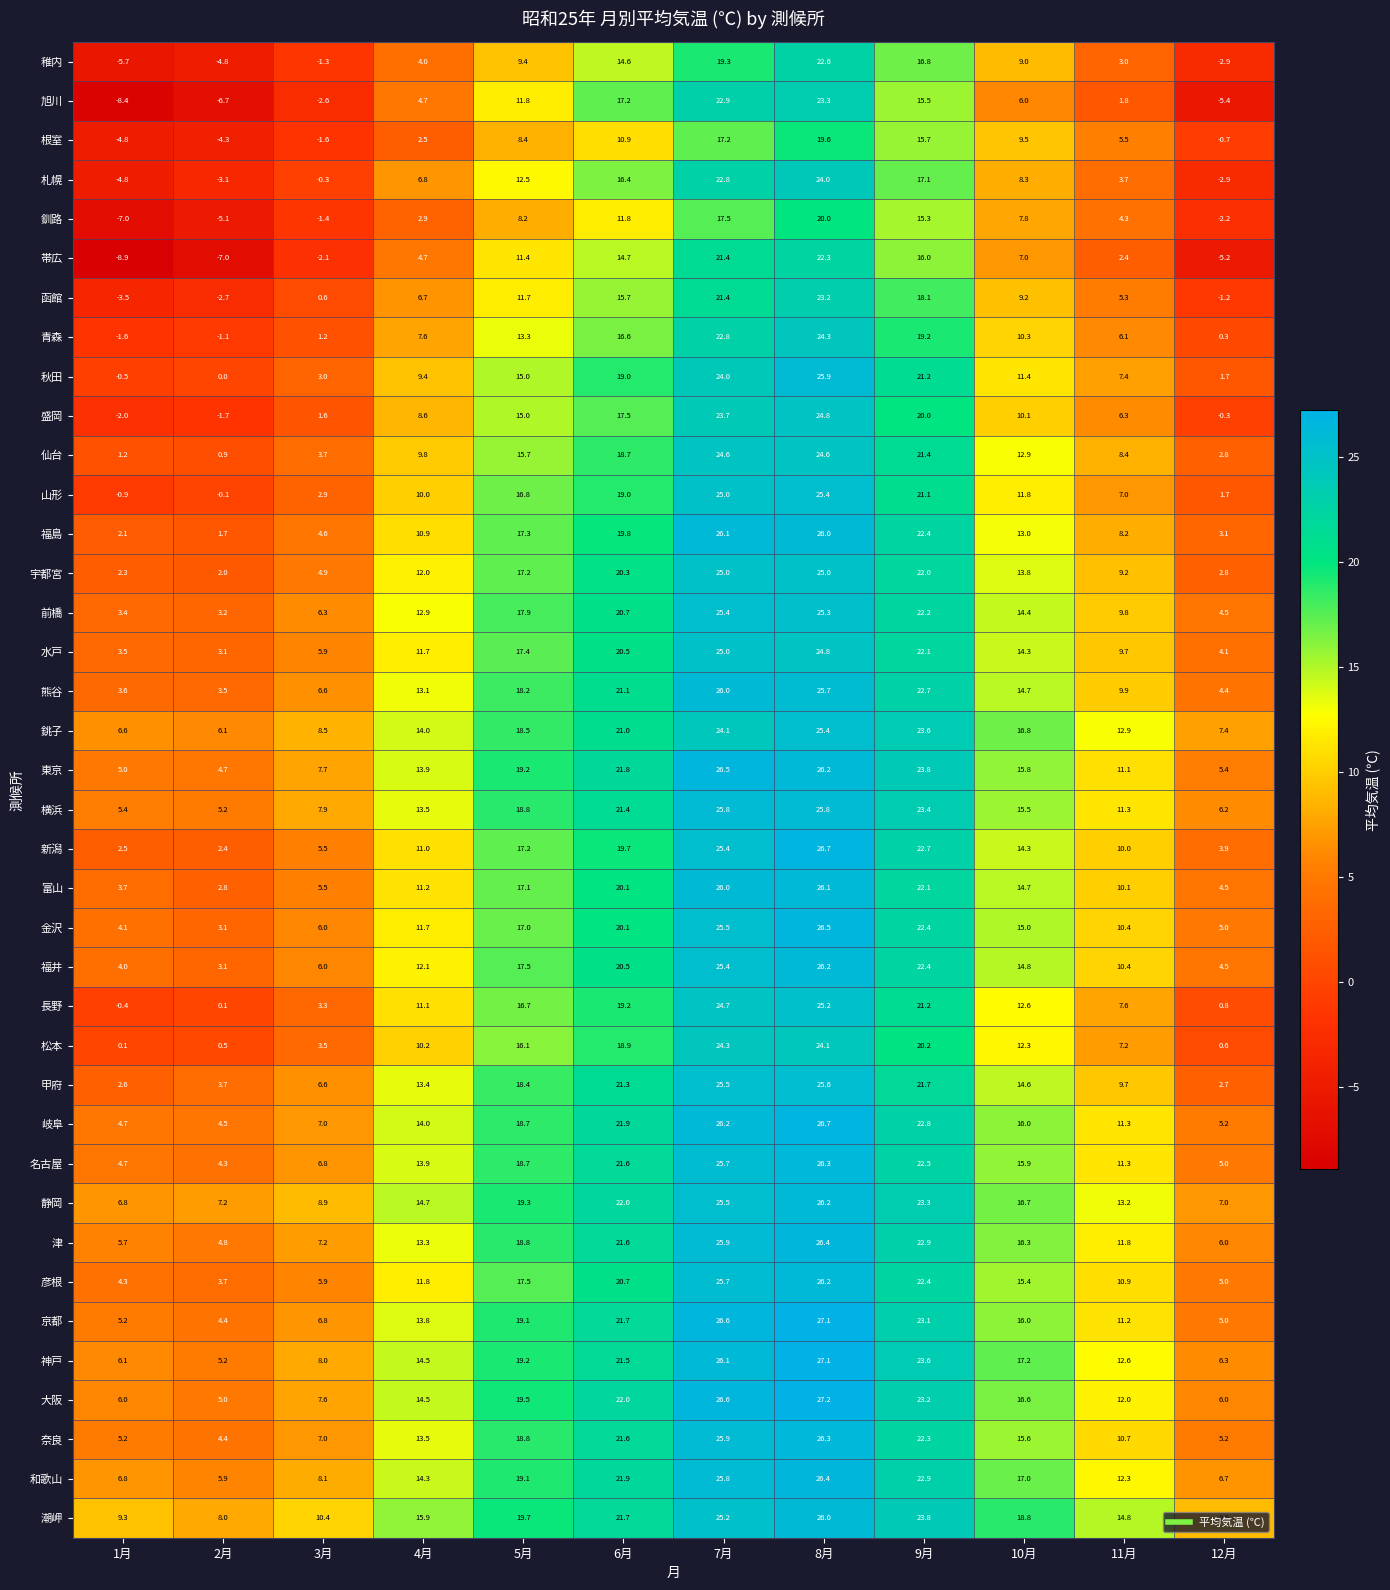

At which label is 前橋 closest to 14?

10月